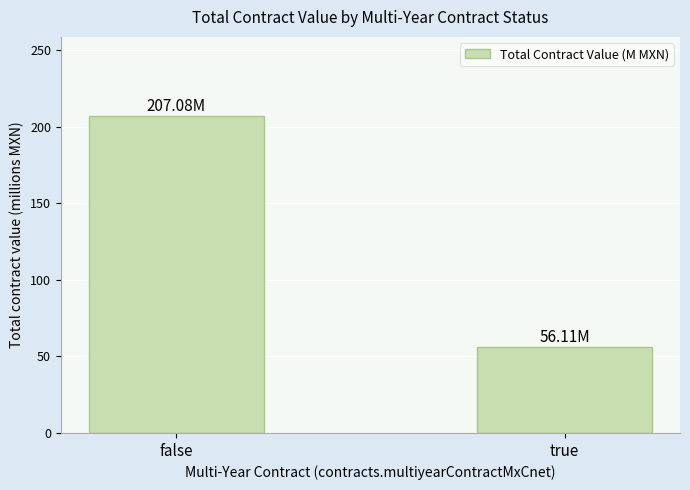

What is the difference between the maximum and minimum values?

151.0